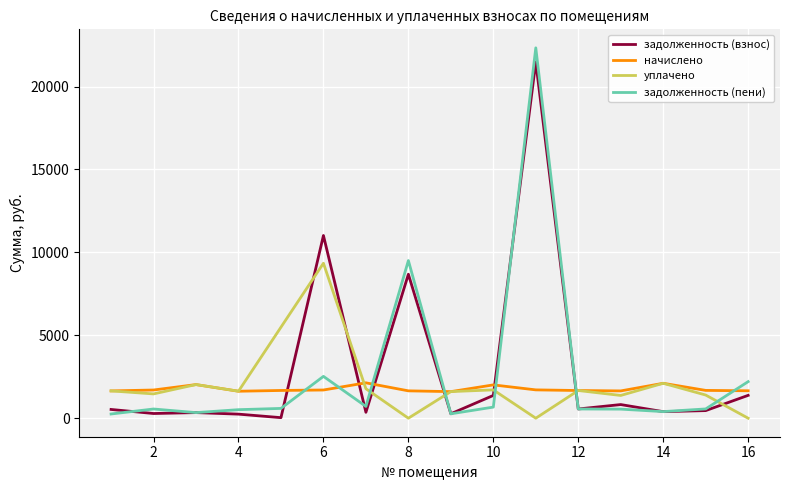

How many times do задолженность (пени) and начислено cross each other?

7